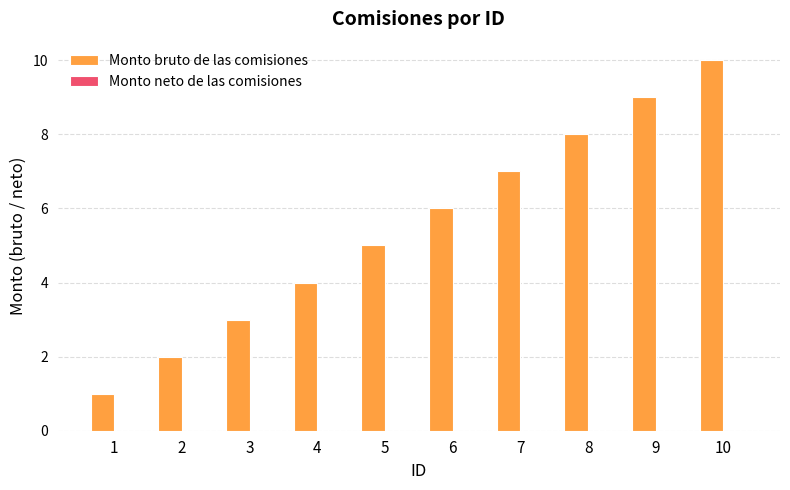

True or false: the data shows 12 at 7.

False